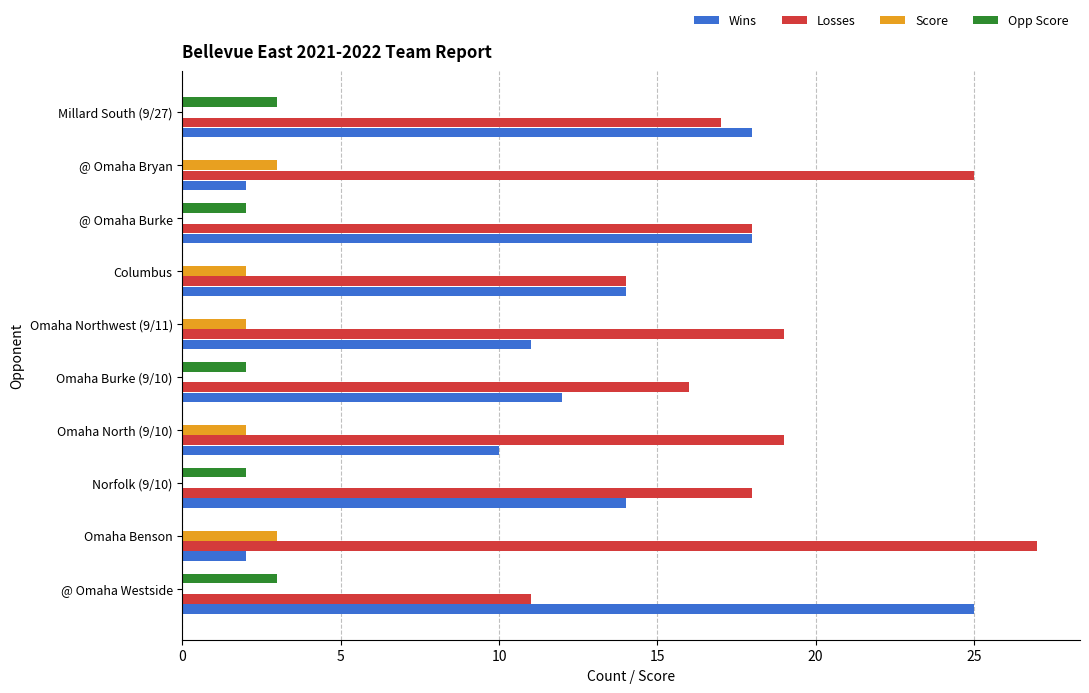

What is the total value across all series at @ Omaha Bryan?

30